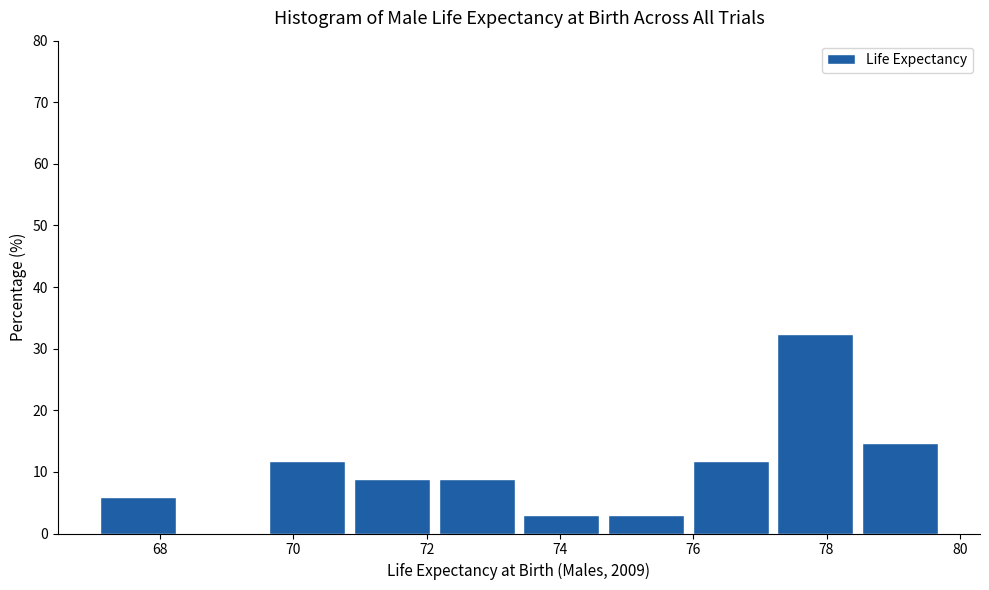

Reading left to right, transcribe this chart: for each bar, give the range it covers on the x-axis and its height. Neither the bar edges nor the heights are printed on the chart, so give them approximately, as read against the axes.

67.2 to 68.4: 6
68.4 to 69.6: 0
69.6 to 71.0: 12
71.0 to 72.2: 9
72.2 to 73.4: 9
73.4 to 74.8: 3
74.8 to 76.0: 3
76.0 to 77.2: 12
77.2 to 78.6: 32
78.6 to 79.8: 15